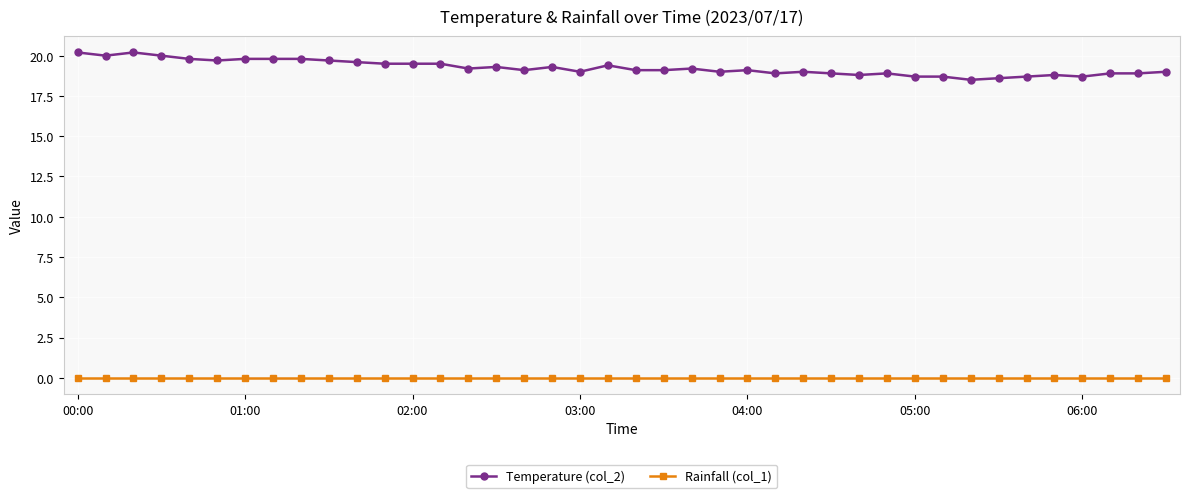

Rank the series by their maximum value, from highest to lowest.

Temperature (col_2), Rainfall (col_1)